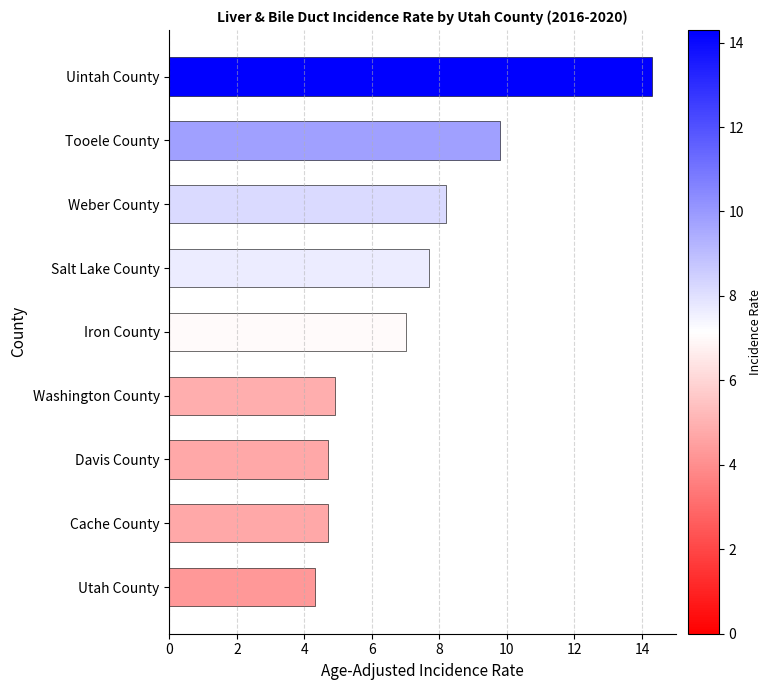

Does the chart contain stacked bars?

No